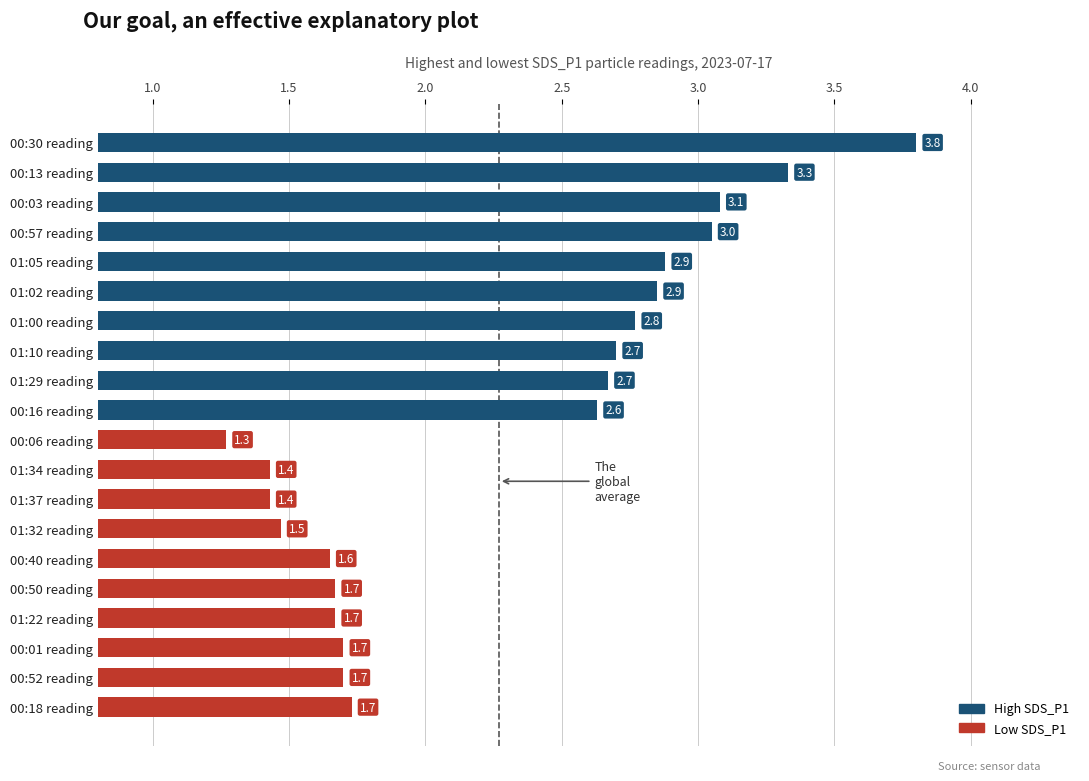

The value at 00:13 reading is 2.0. True or false?

False